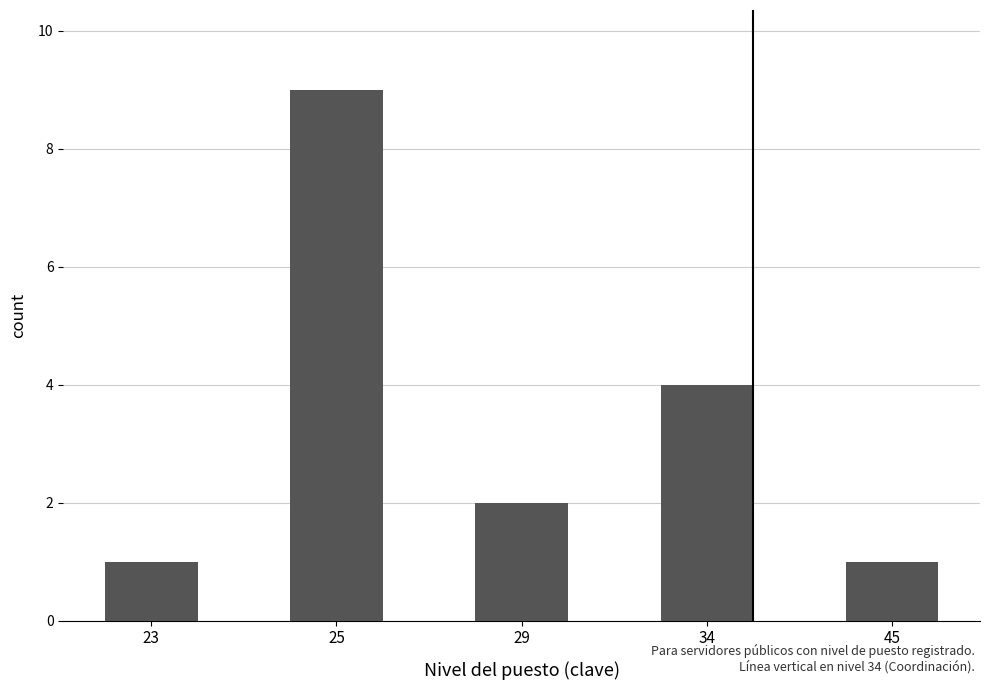

Which label corresponds to the largest value in the chart?

25